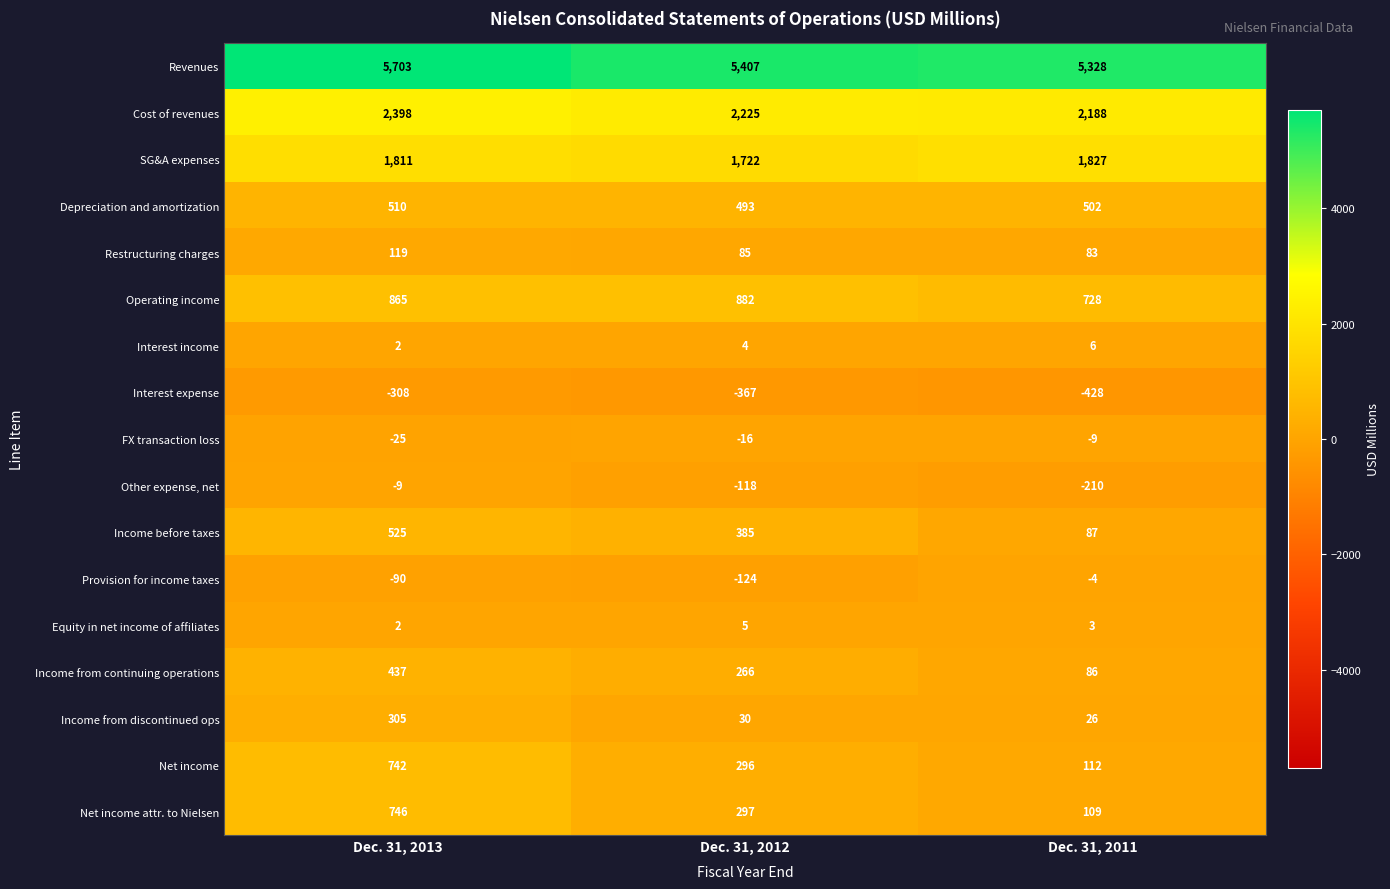

At Dec. 31, 2012, list the series in order from largest to smallest.

Revenues, Cost of revenues, SG&A expenses, Operating income, Depreciation and amortization, Income before taxes, Net income attr. to Nielsen, Net income, Income from continuing operations, Restructuring charges, Income from discontinued ops, Equity in net income of affiliates, Interest income, FX transaction loss, Other expense, net, Provision for income taxes, Interest expense